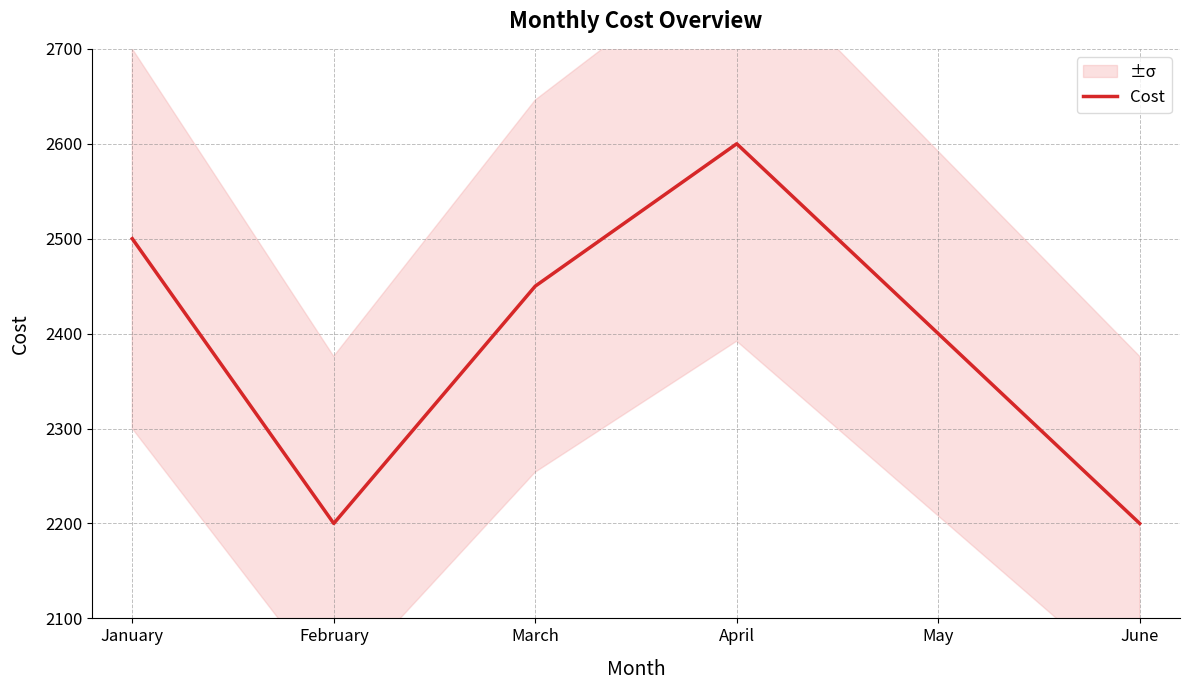

How many lines are shown in the chart?

1